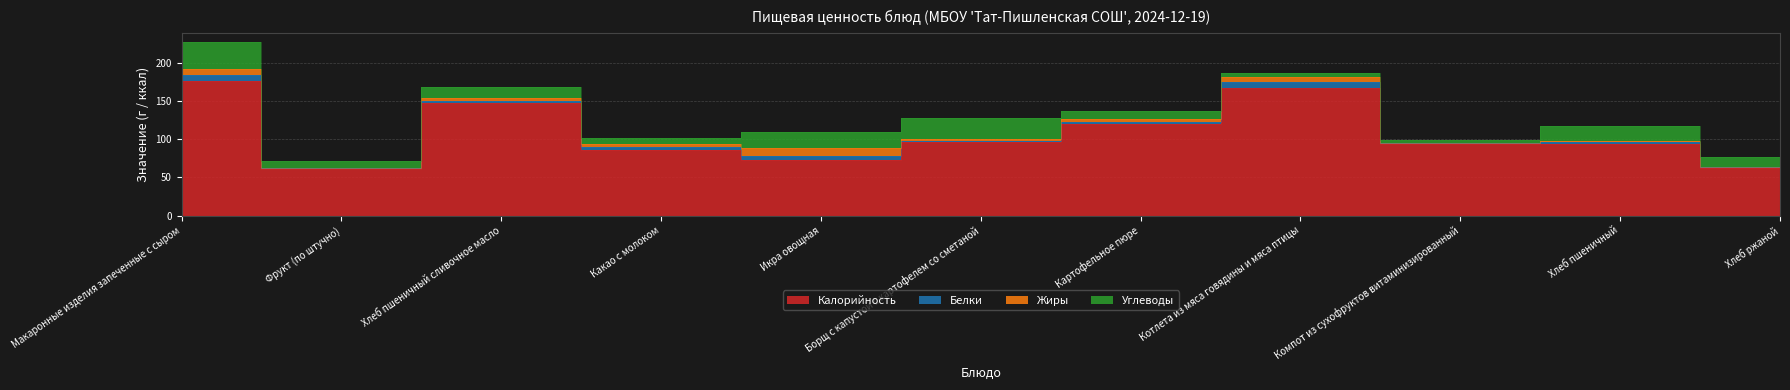

True or false: Углеводы has a value of 7.8 at Компот из сухофруктов витаминизированный.

False